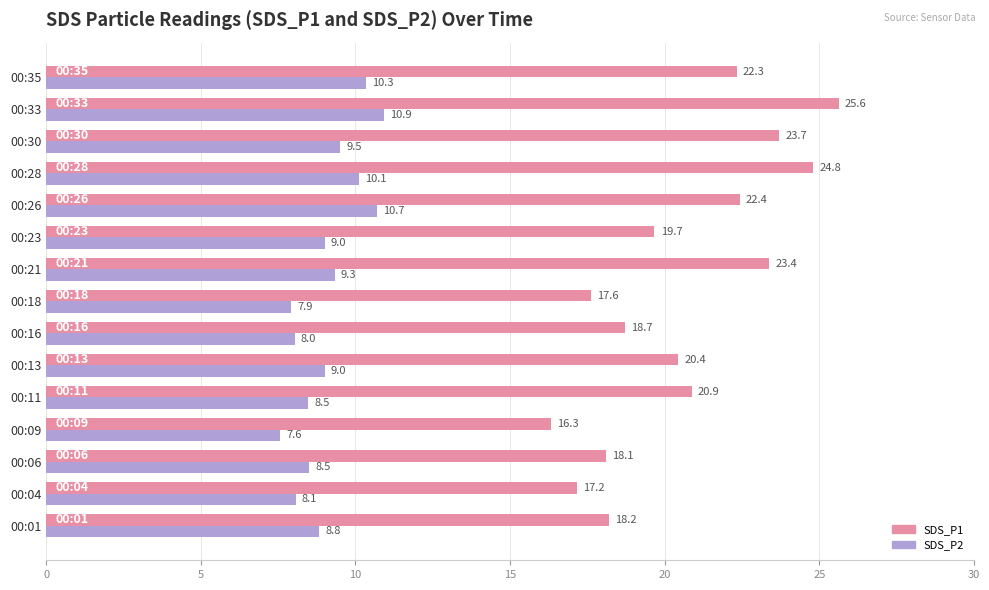

What is the difference between the highest and lowest values at 00:23?

10.7